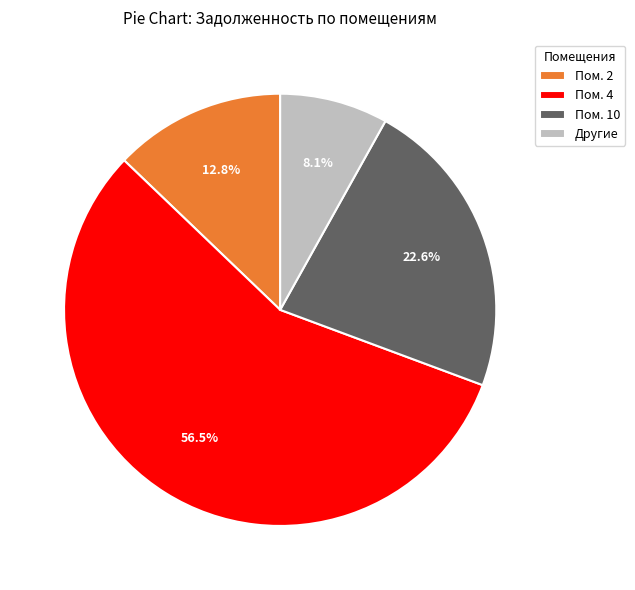

What is the majority slice?

Пом. 4